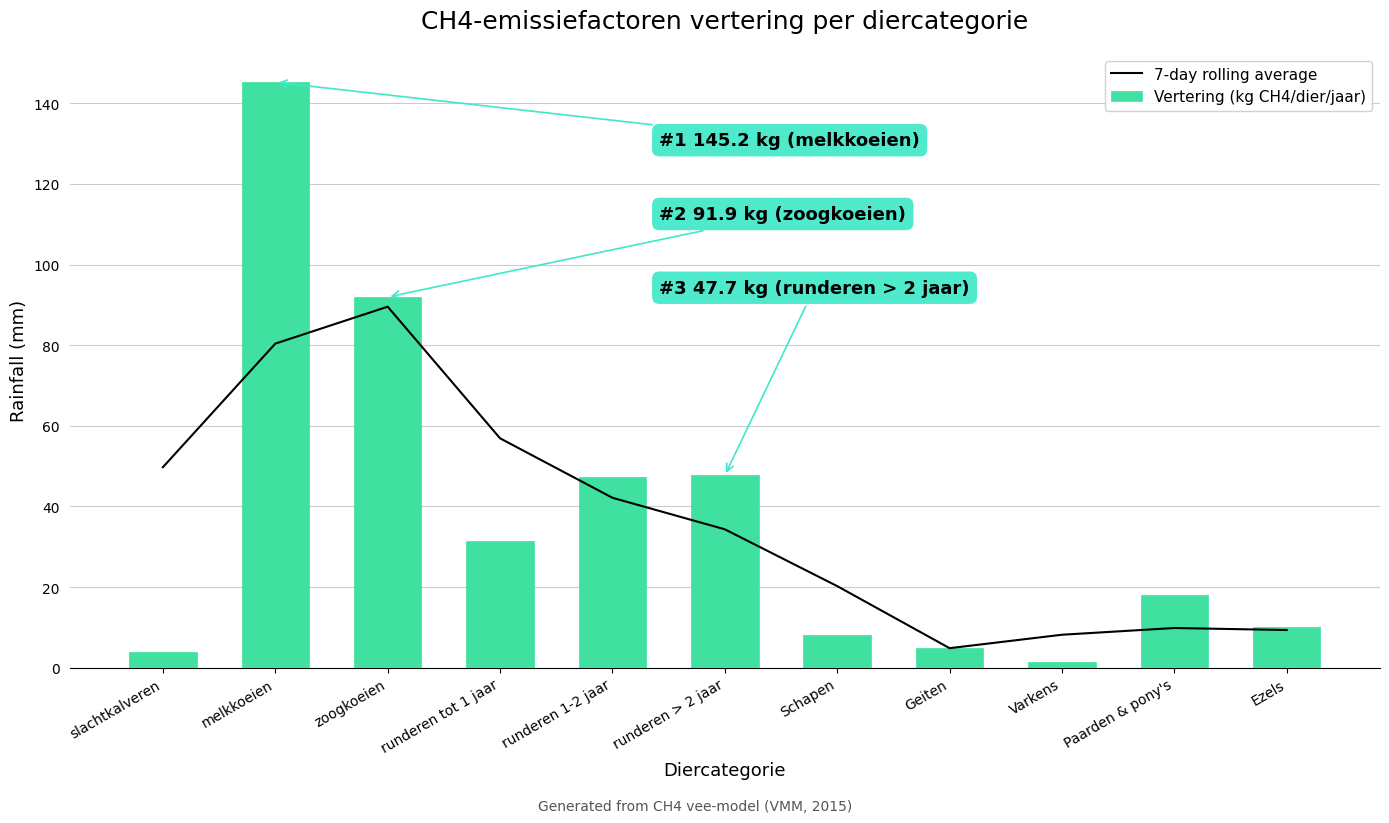

The value of Vertering (kg CH4/dier/jaar) at slachtkalveren is 4.0. True or false?

True